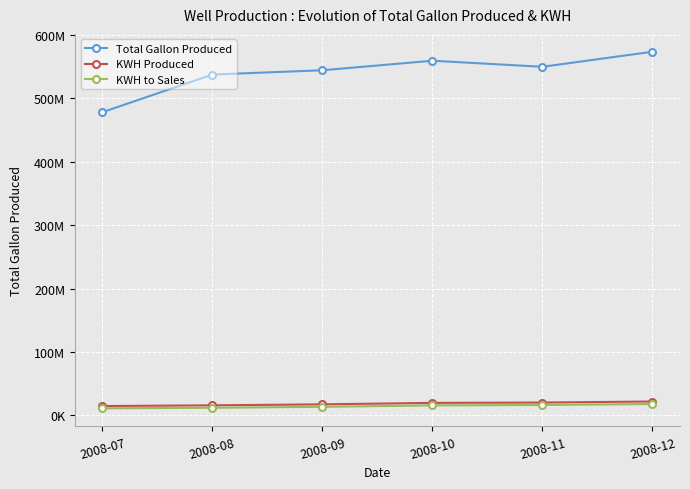

Is this an area chart (filled region under the line)?

No